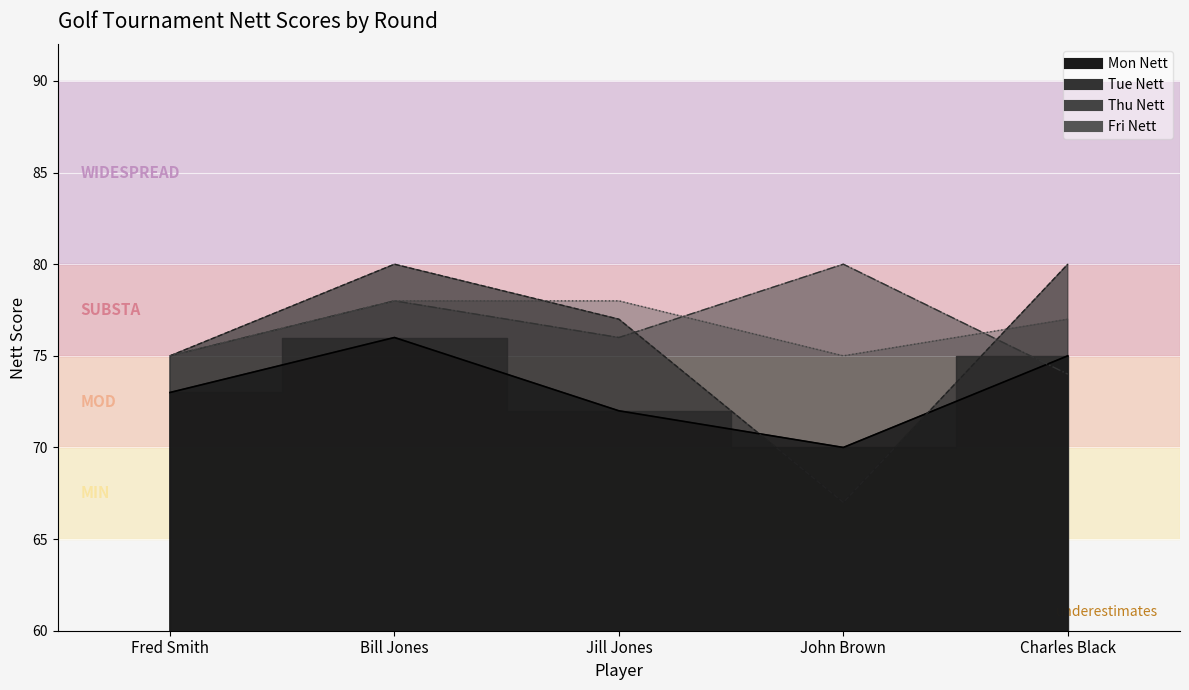

Is the value of Fri Nett at Charles Black greater than the value of Thu Nett at Jill Jones?

Yes